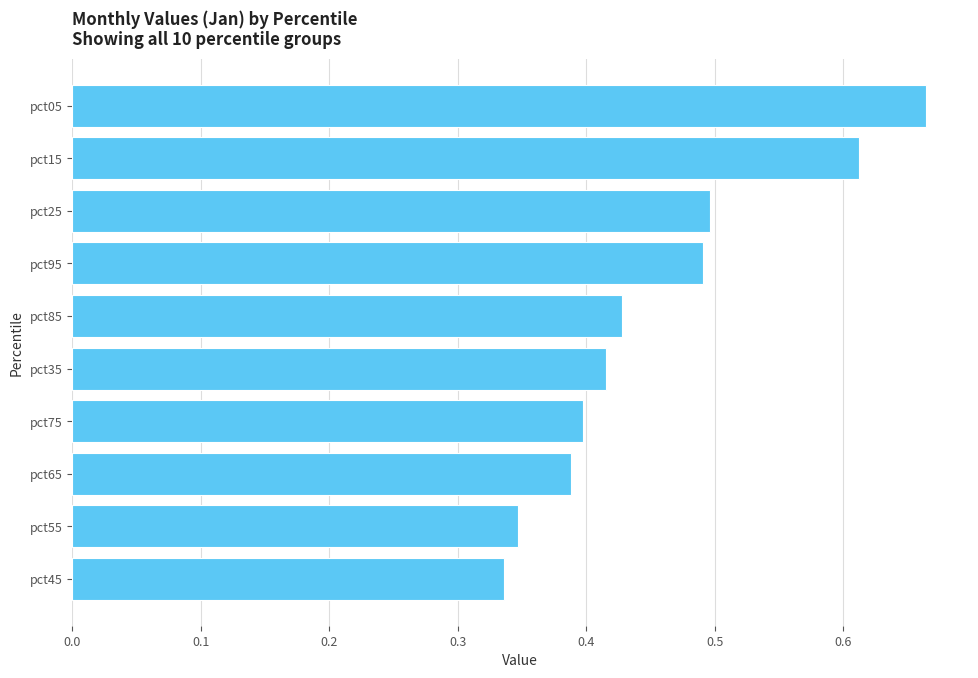

Rank the categories by value from highest to lowest.

pct05, pct15, pct25, pct95, pct85, pct35, pct75, pct65, pct55, pct45